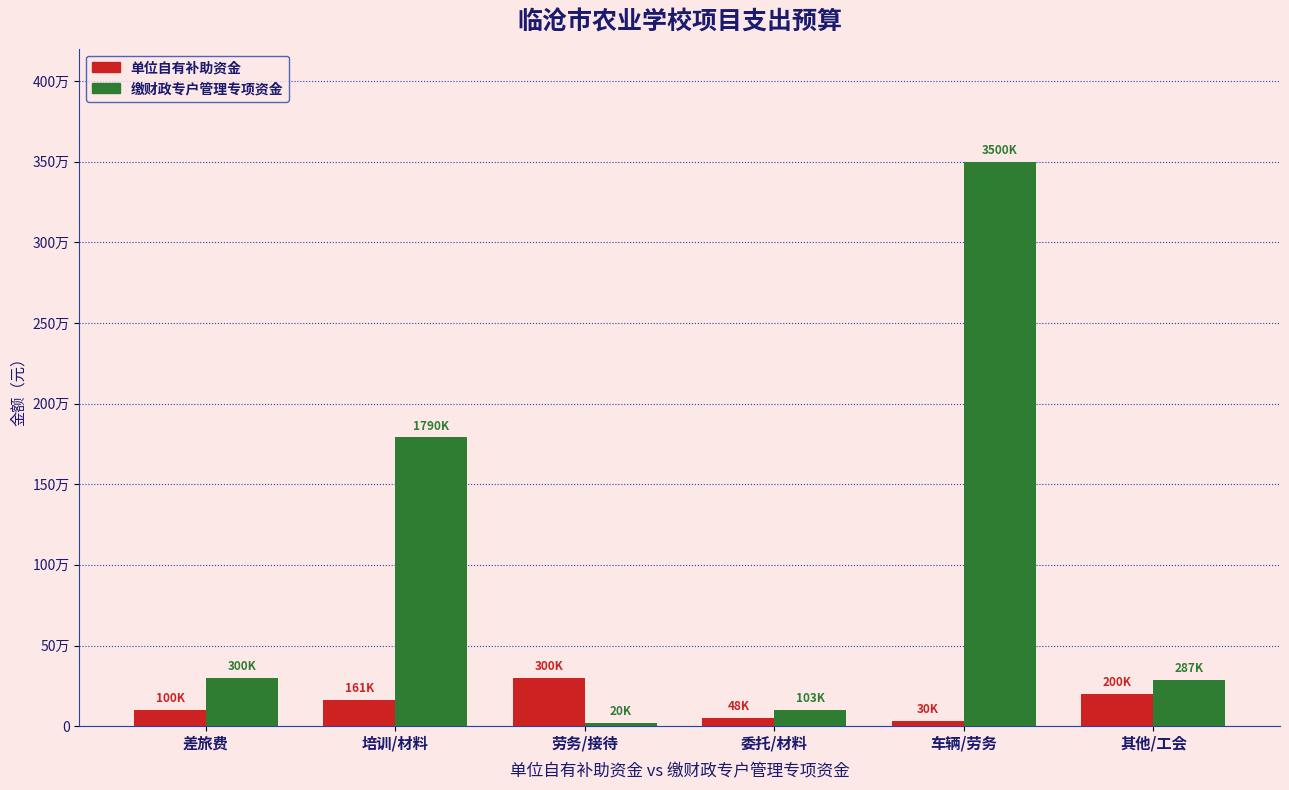

List the series in order of their overall mean, highest first.

缴财政专户管理专项资金, 单位自有补助资金